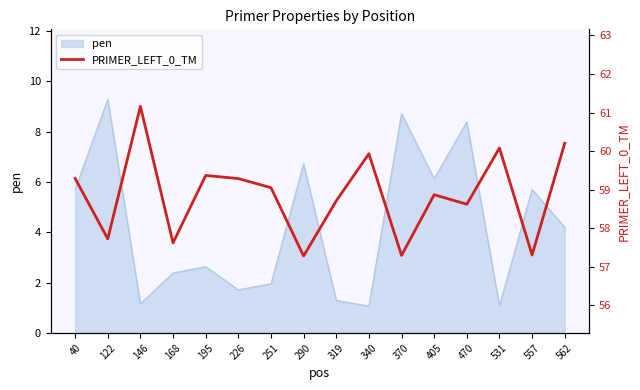

True or false: pen has a value of 2.4 at 168.

True